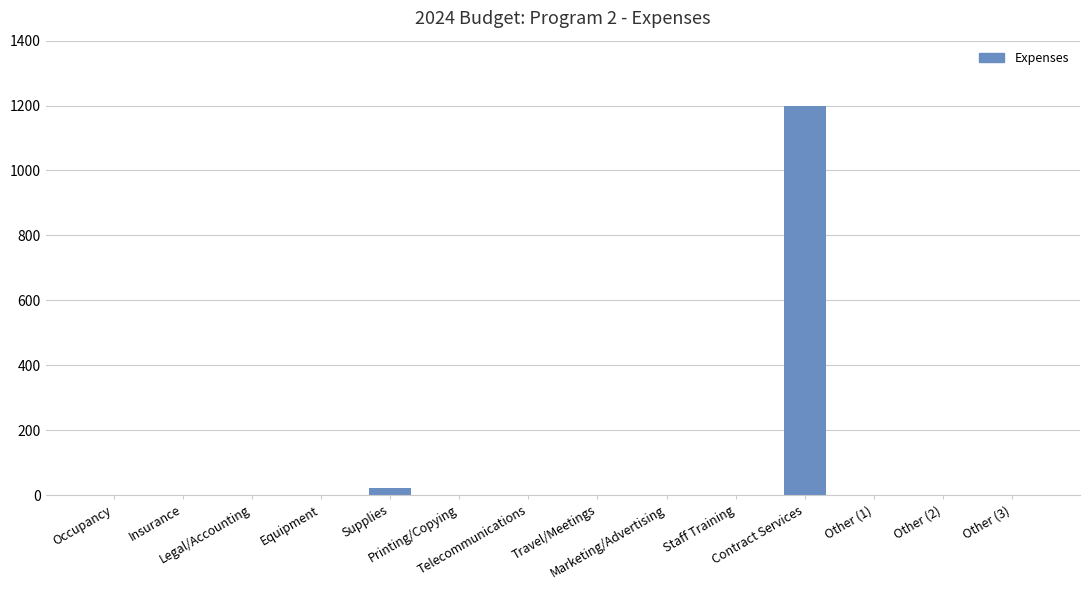

What is the sum of all values?

1223